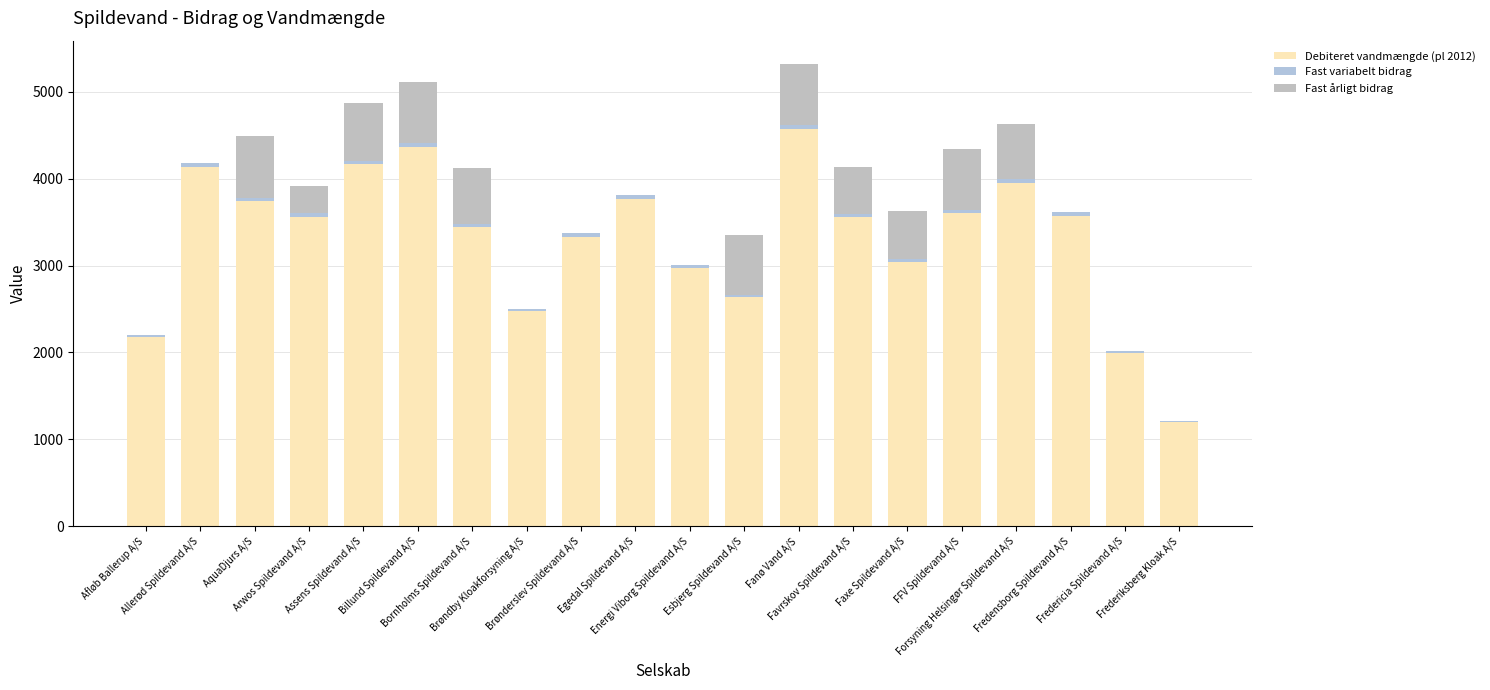

What is the difference between the Debiteret vandmængde (pl 2012) values at FFV Spildevand A/S and Frederiksberg Kloak A/S?

2411.7